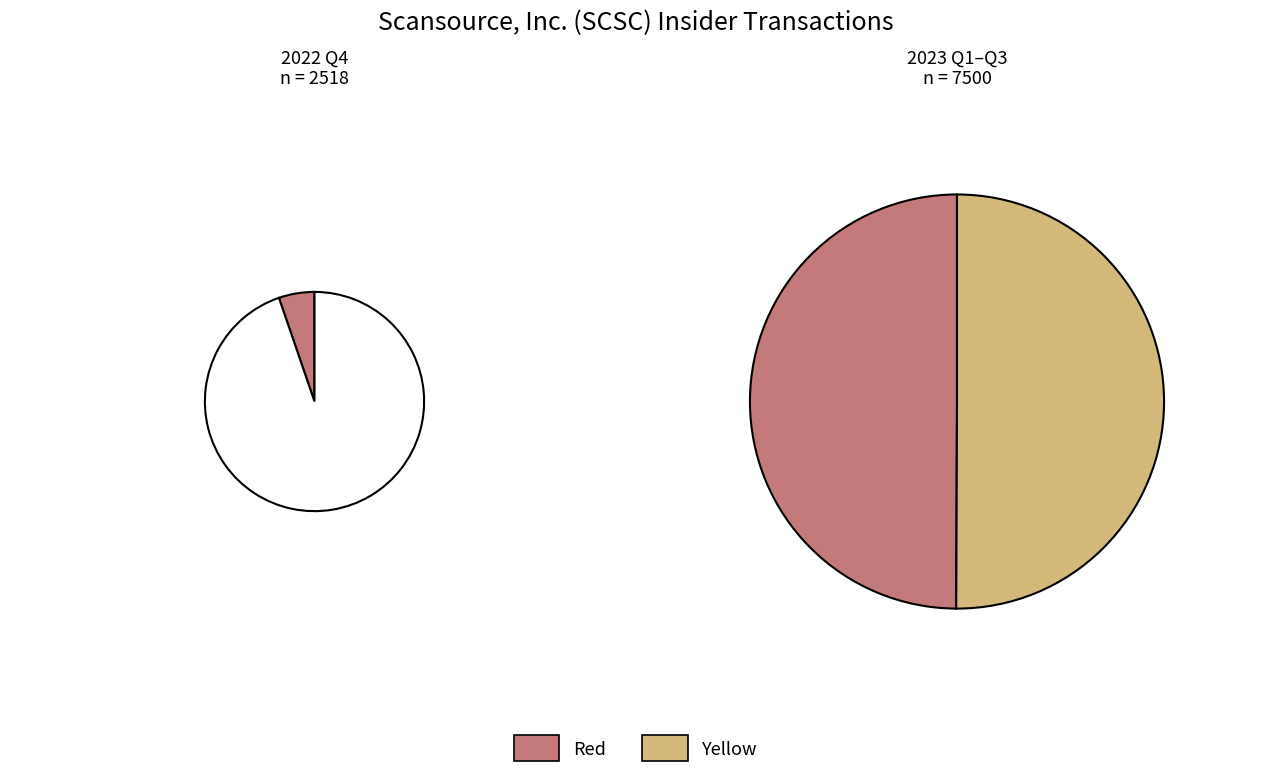

Is it true that 2023-03-20 is 35% of the pie?

False